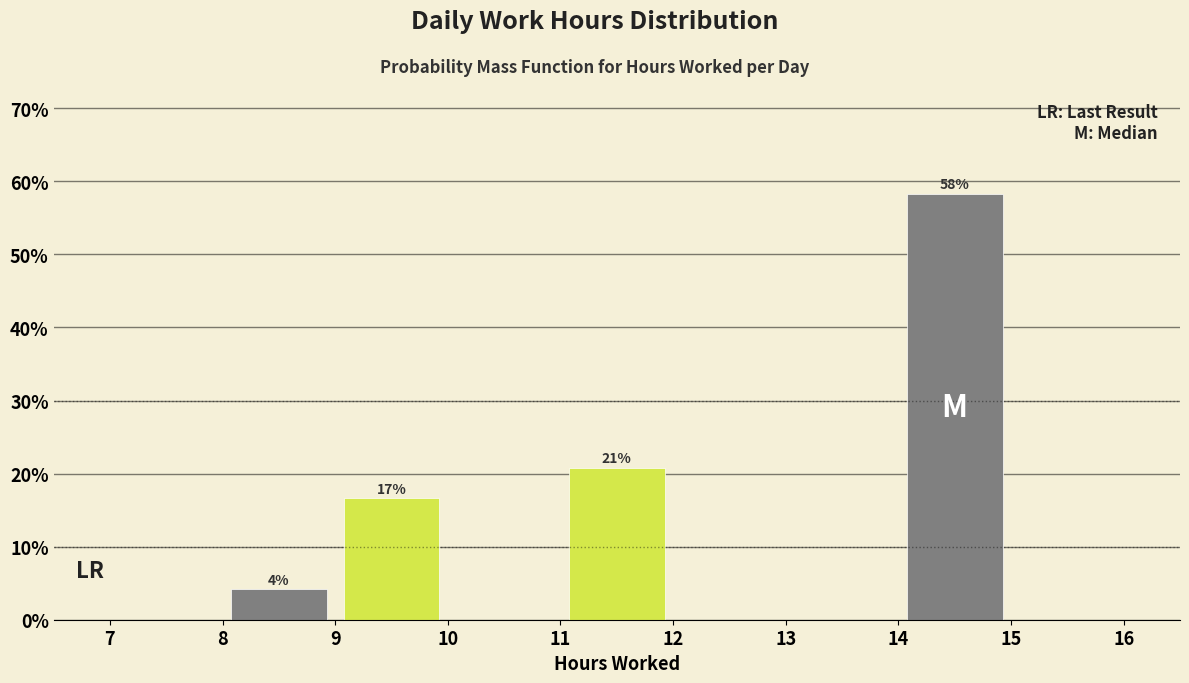

Which range on the x-axis has the tallest bar?

14 to 15